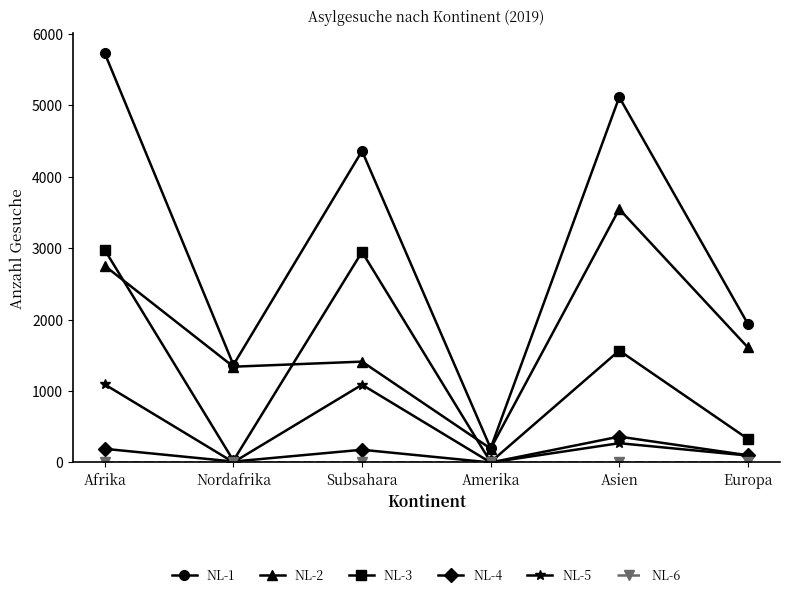

What is the label of the 3rd point from the right?

Amerika